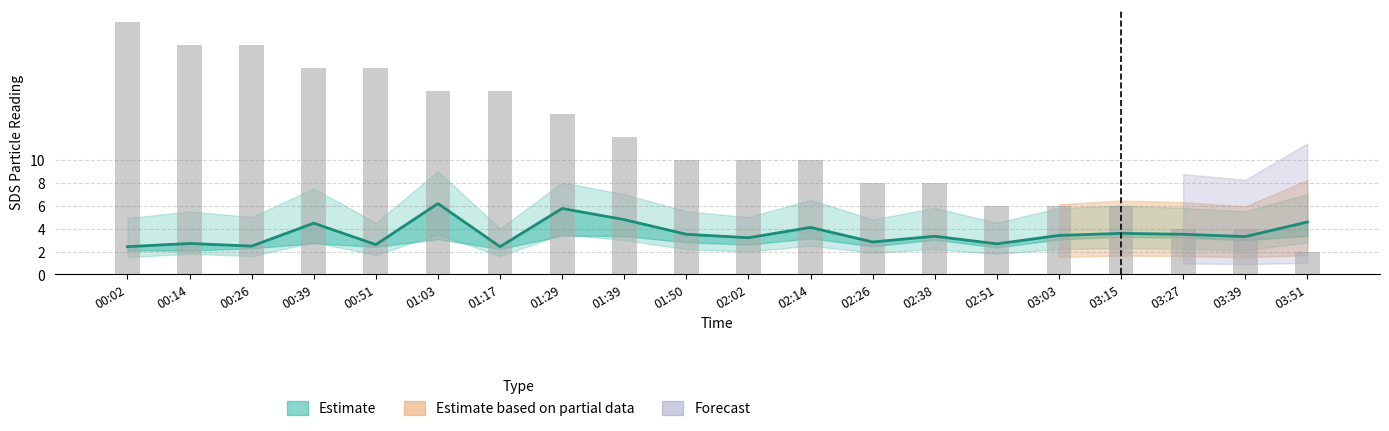

What is the difference between the highest and lowest values at 01:39?

7.2